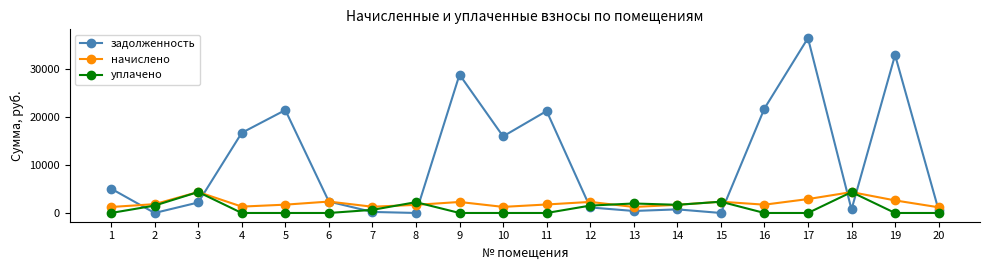

What is the total value across all series at 9?

31074.6